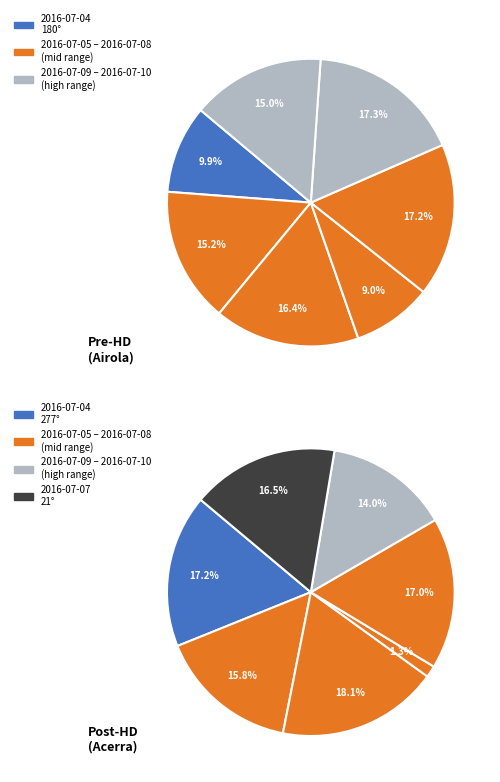

What percentage is the 2016-07-06 slice, to the nearest percent?

16%